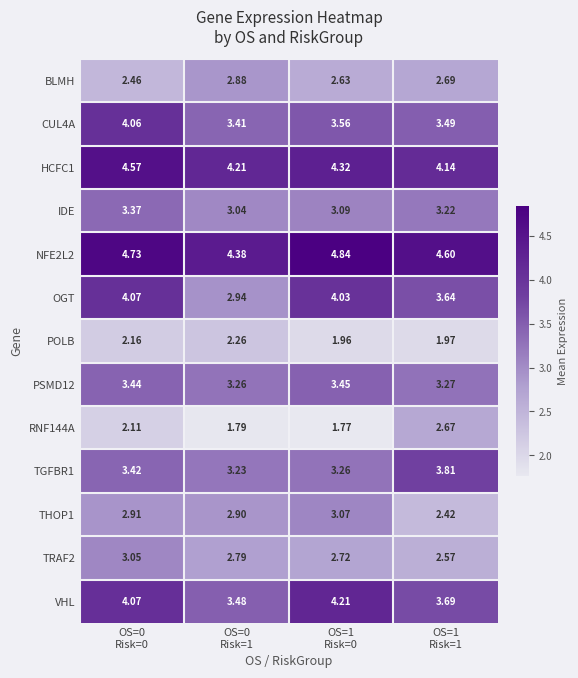

Which series has the widest spread of values?

OGT